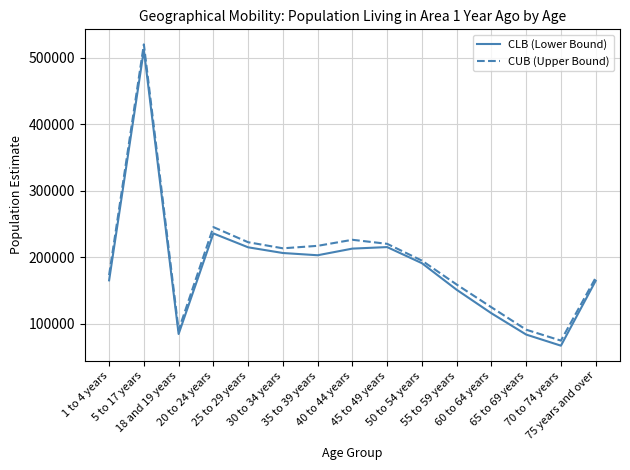

Which series has the largest range (max minus min)?

CUB (Upper Bound)